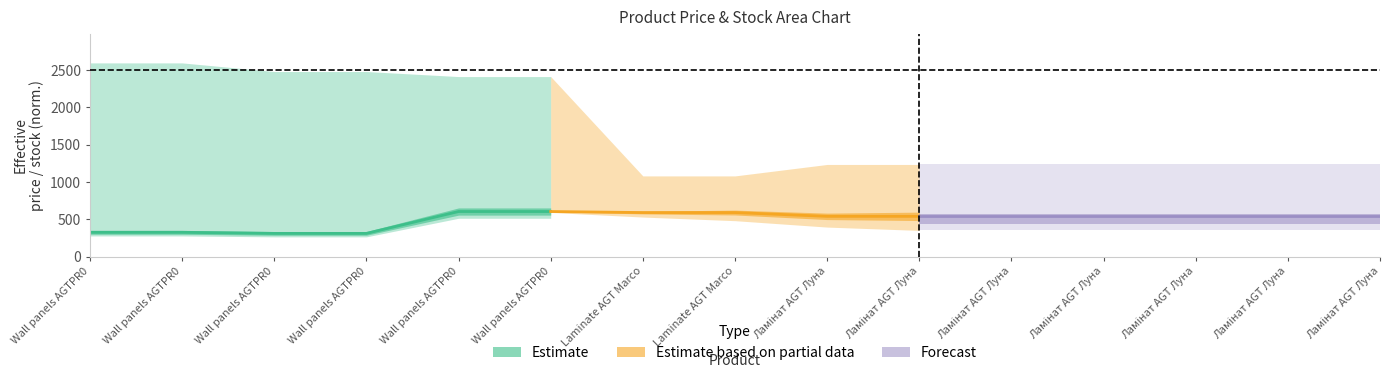

How many distinct data groups are displayed?

3